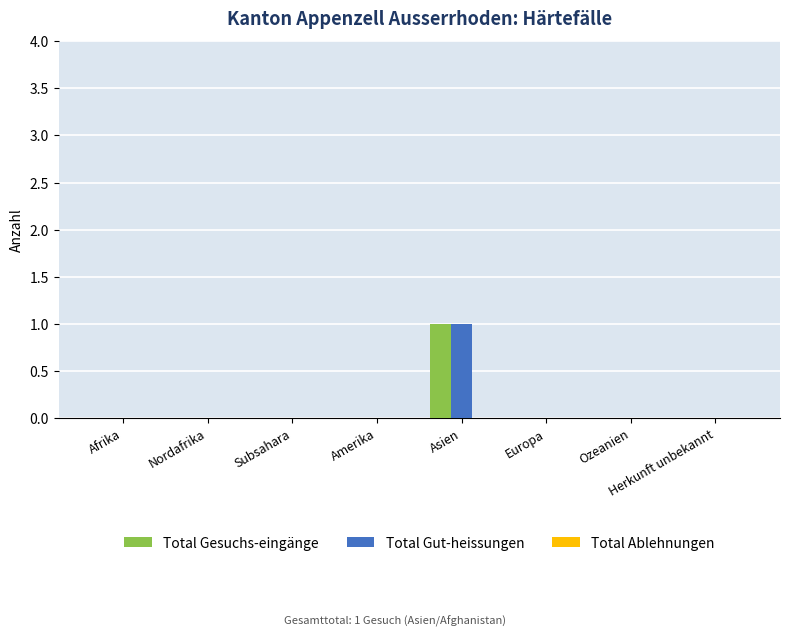

At which category is the sum across all series the highest?

Asien